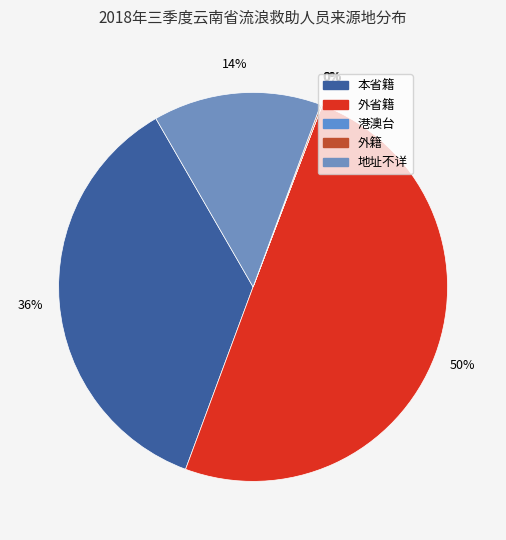

Rank the categories by value from lowest to highest.

港澳台, 外籍, 地址不详, 本省籍, 外省籍